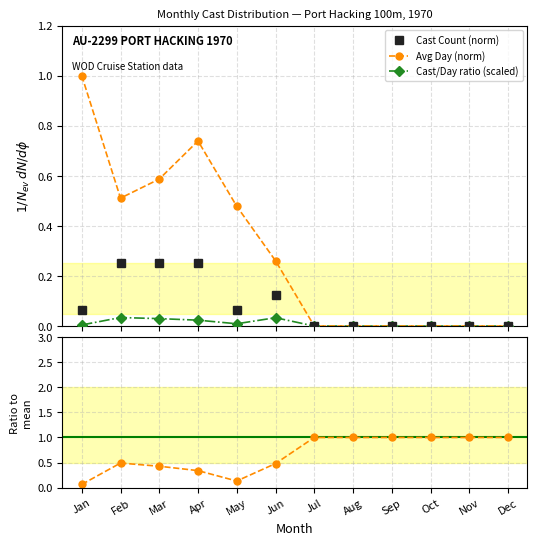

Between which two adjacent categories do Ratio to mean and Avg Day (norm) first intersect?

May and Jun